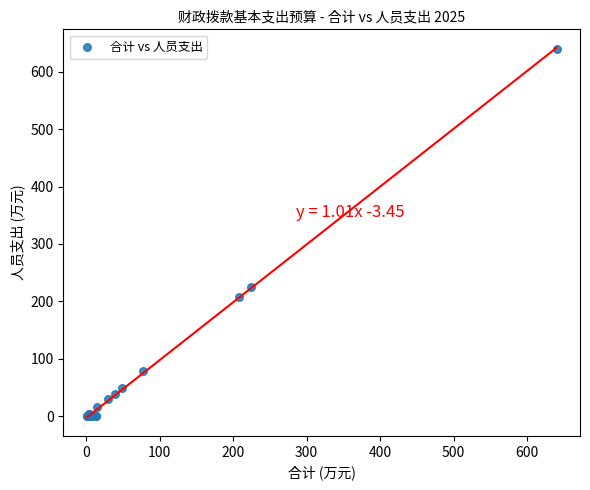

What Y value in the scatter plot is closest to 320?

224.8